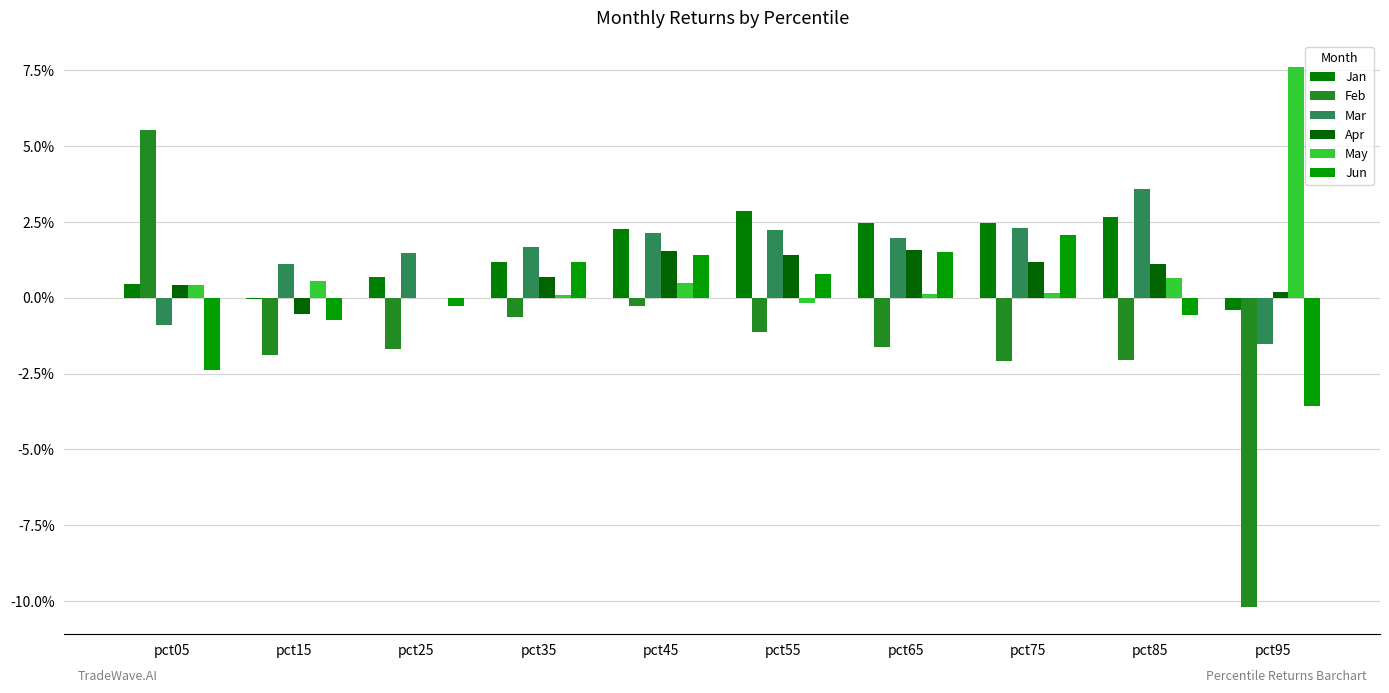

Are the bars grouped side by side (vs. stacked)?

Yes